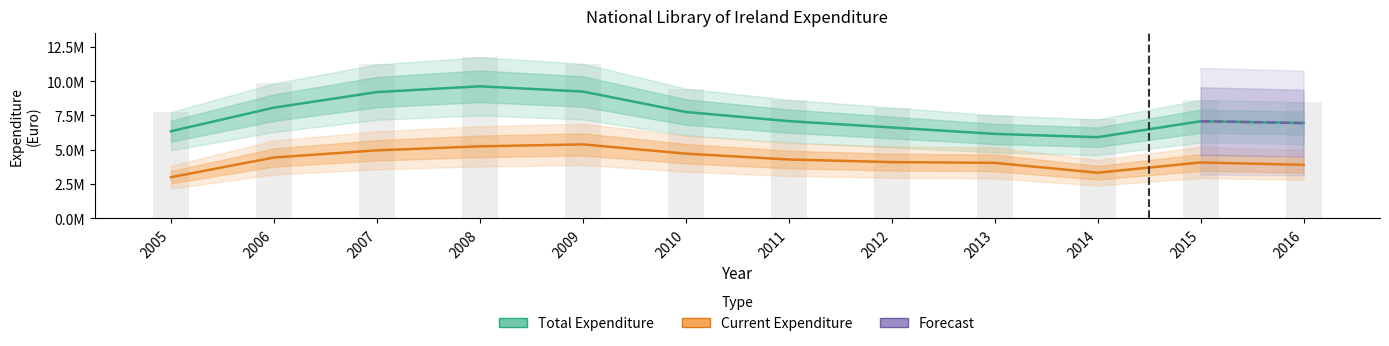

How many groups of bars are there?

12